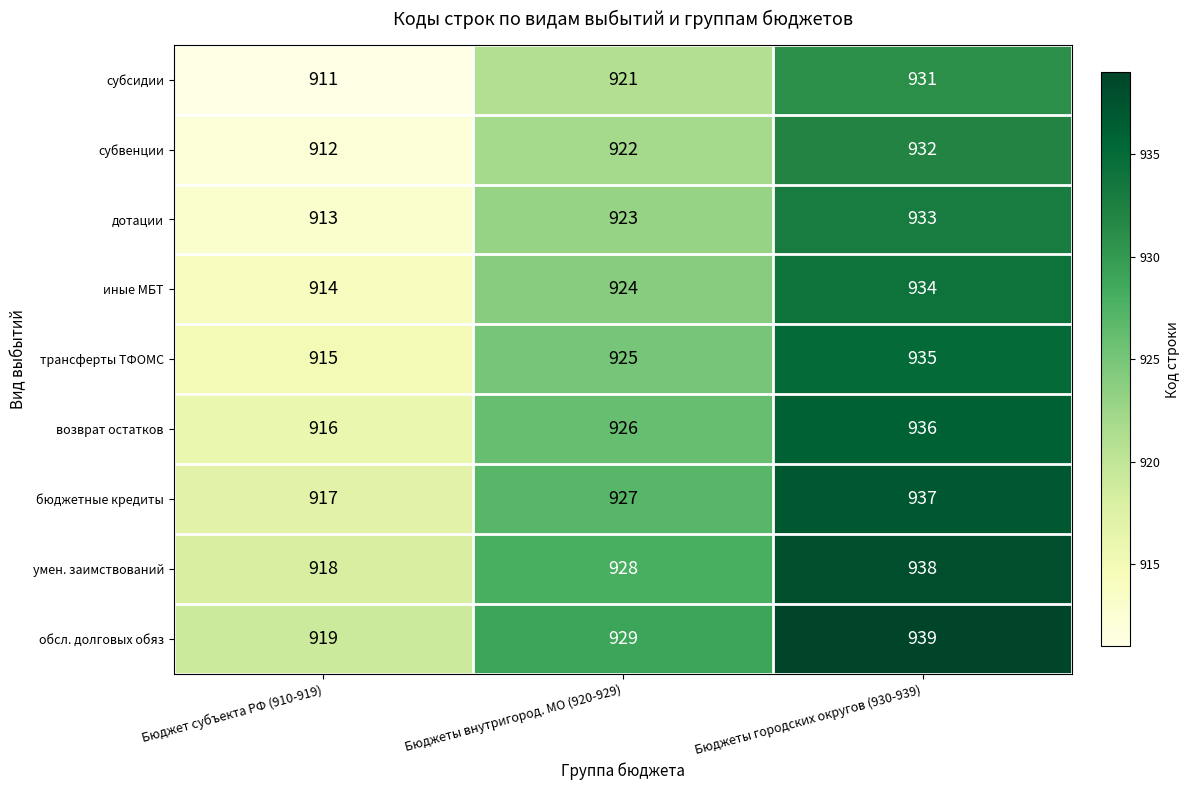

What is the sum of the иные МБТ values at Бюджеты внутригород. МО (920-929) and Бюджеты городских округов (930-939)?

1858